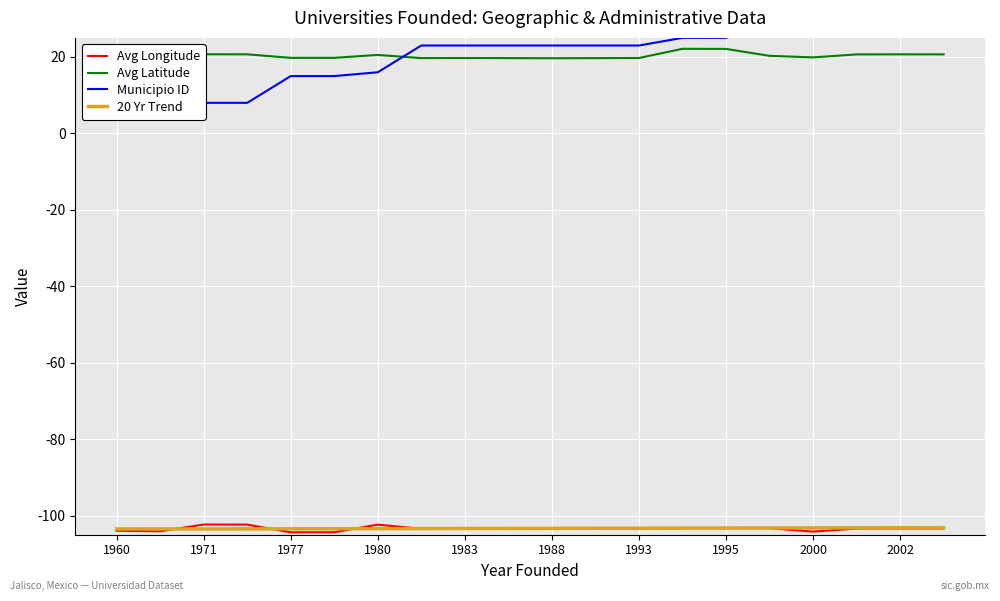

Which series has the largest total across all categories?

Municipio ID